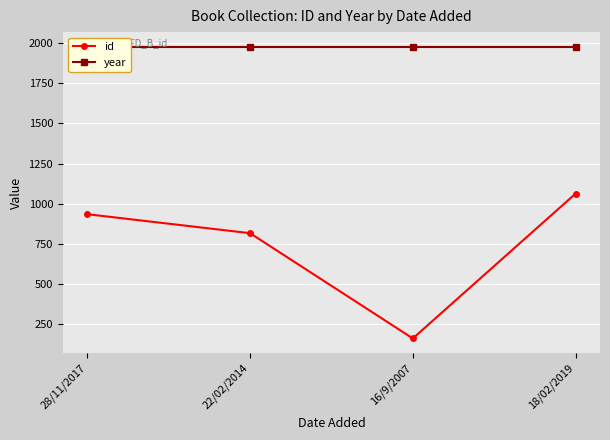

Is it true that id equals 95 at 16/9/2007?

False